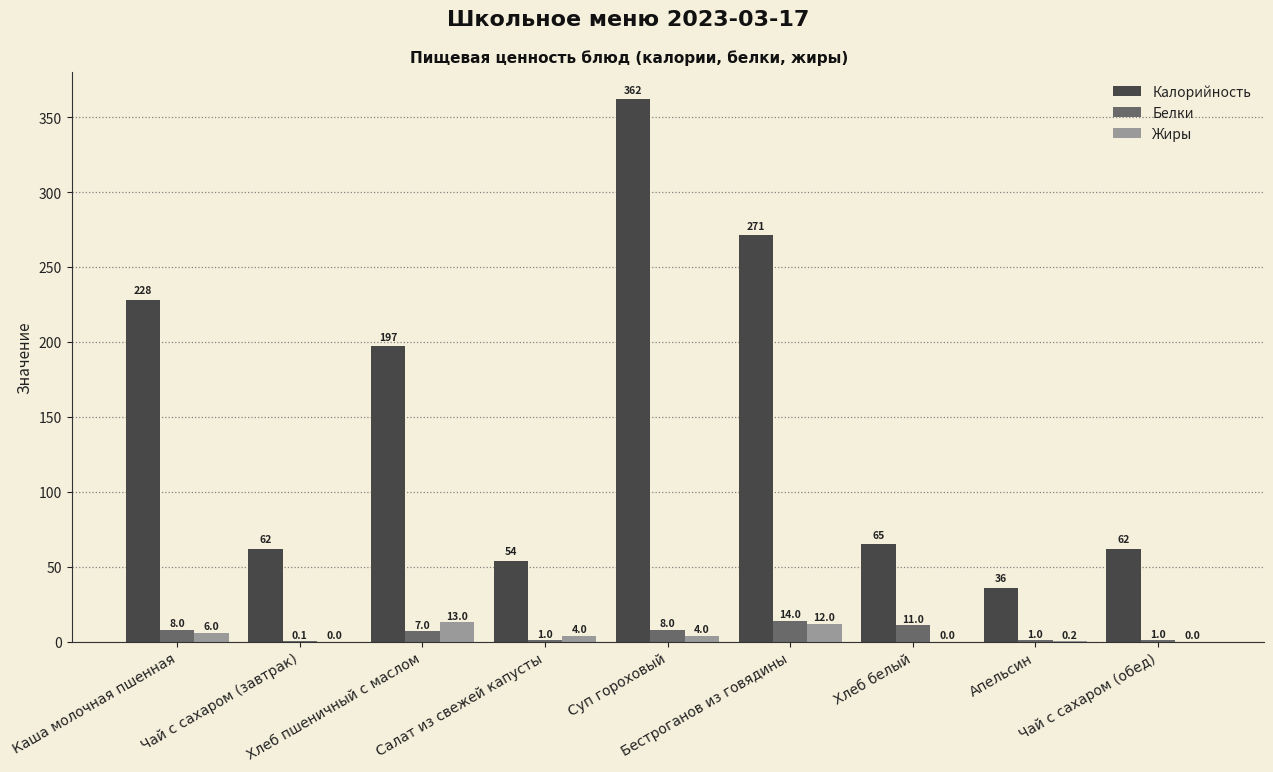

How many positive values does the Жиры series have?

6